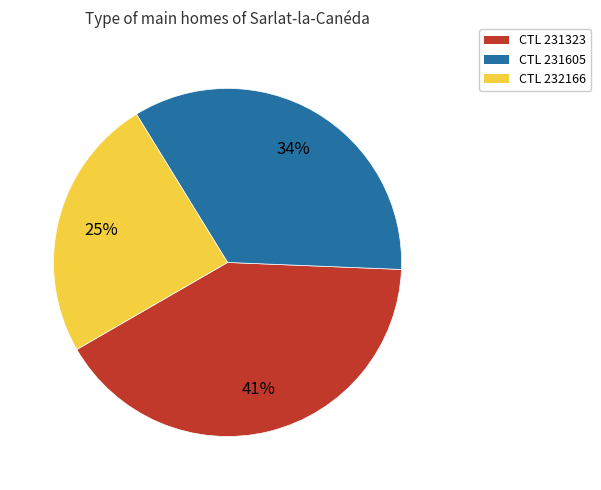

Which slice is the smallest?

CTL 232166